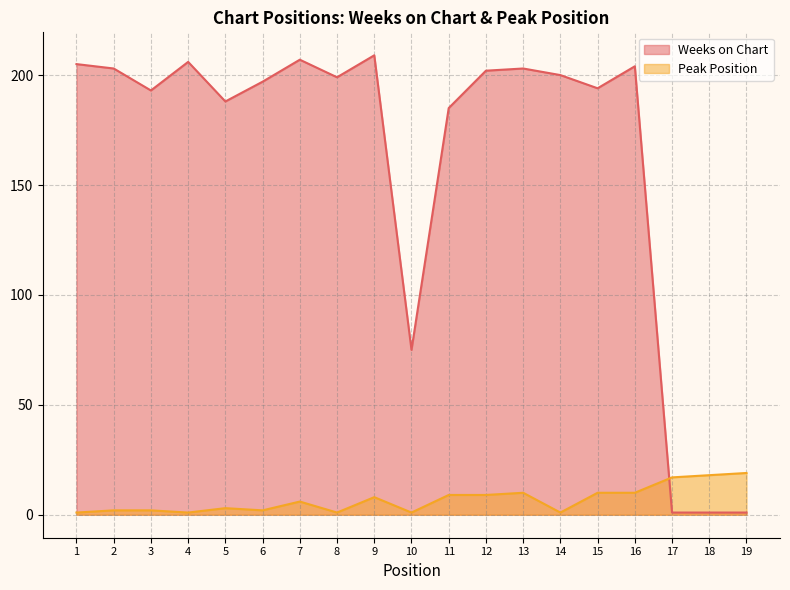

Where is the first local minimum for Weeks on Chart?

3